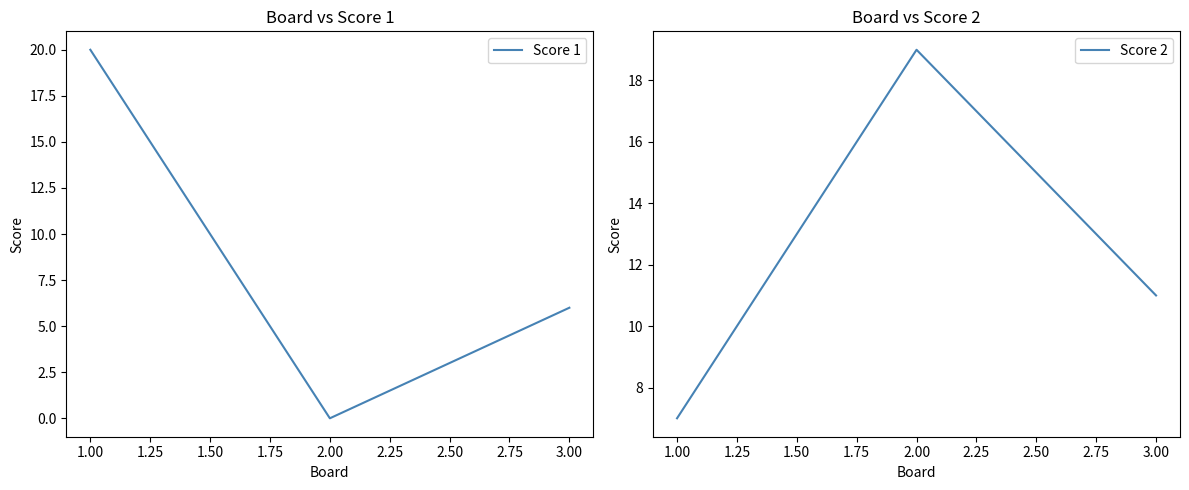

Reading right to left, transcribe all the data shown in this chart.

Score 1: 3.00=6	2.00=0	1.00=20
Score 2: 3.00=11	2.00=19	1.00=7